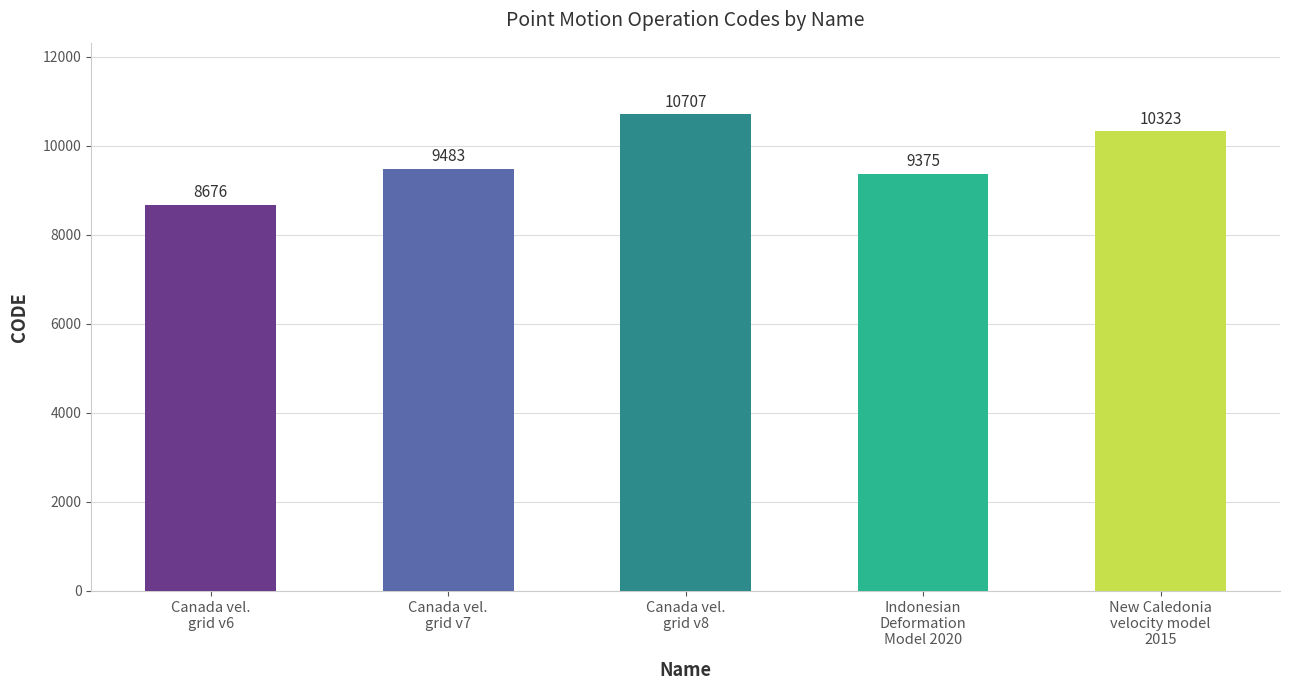

What is the label of the 5th bar from the left?

New Caledonia
velocity model
2015